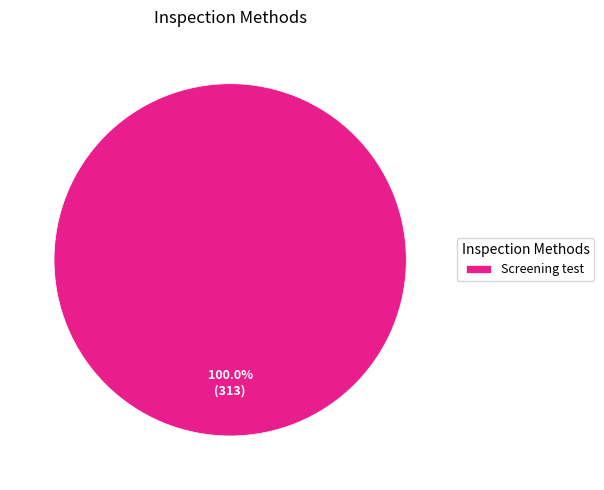

Rank the categories by value from highest to lowest.

Screening test